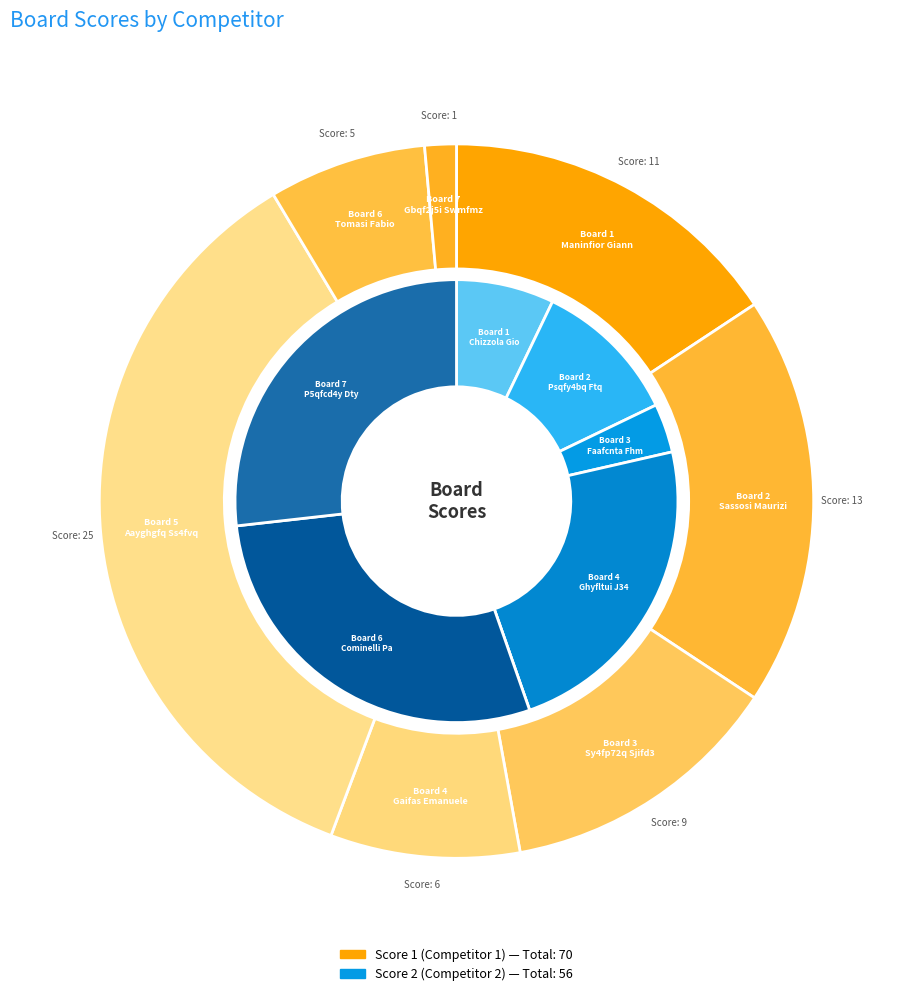

What percentage is NOT represented by 2?

81.4%